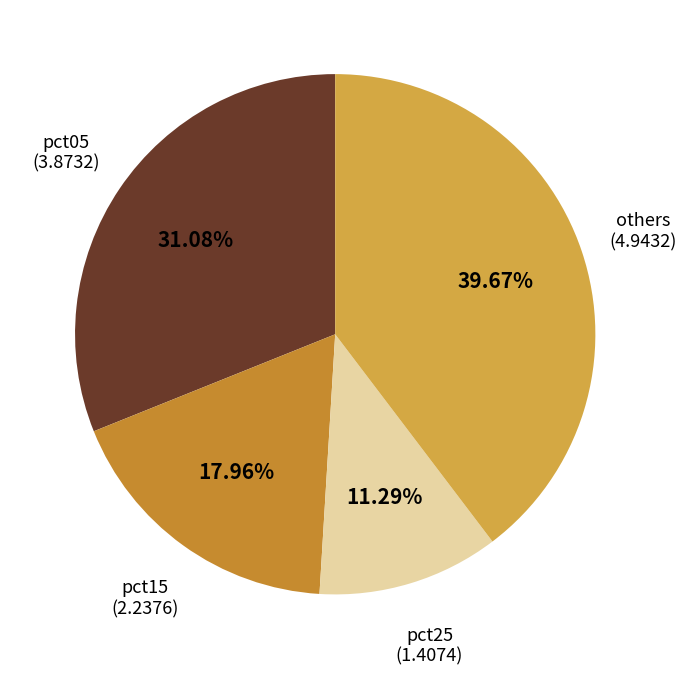

Is the sum of others and pct05 greater than half?

Yes